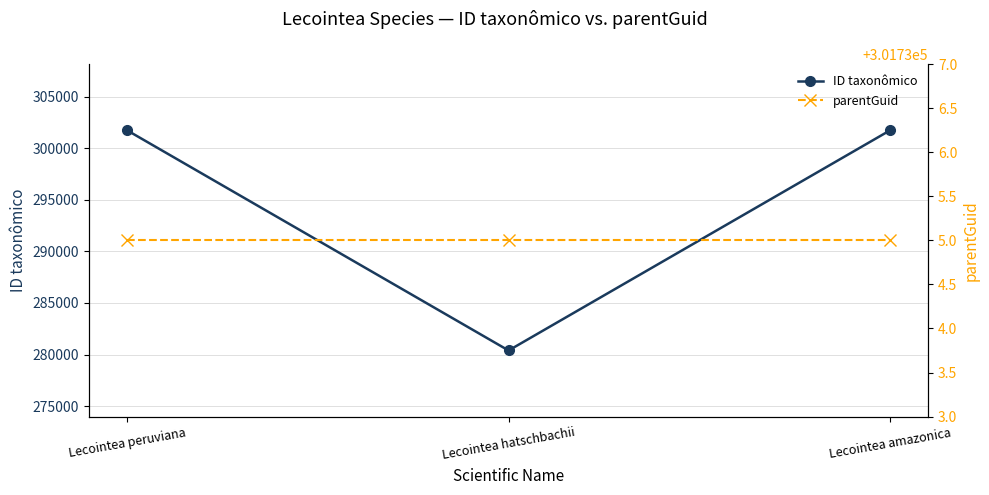

Which label corresponds to the smallest value in the chart?

Lecointea hatschbachii